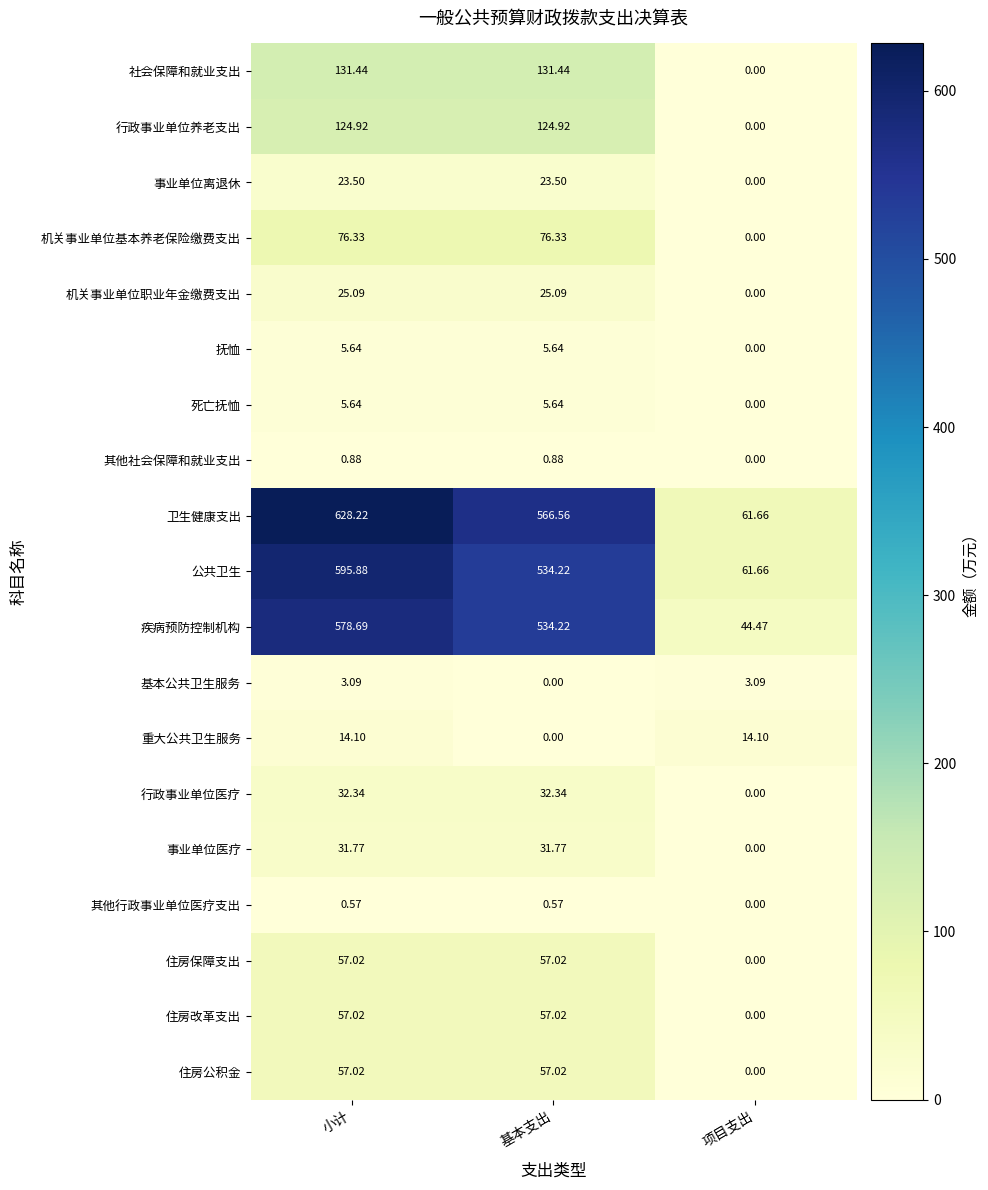

At which category is the sum across all series the highest?

小计